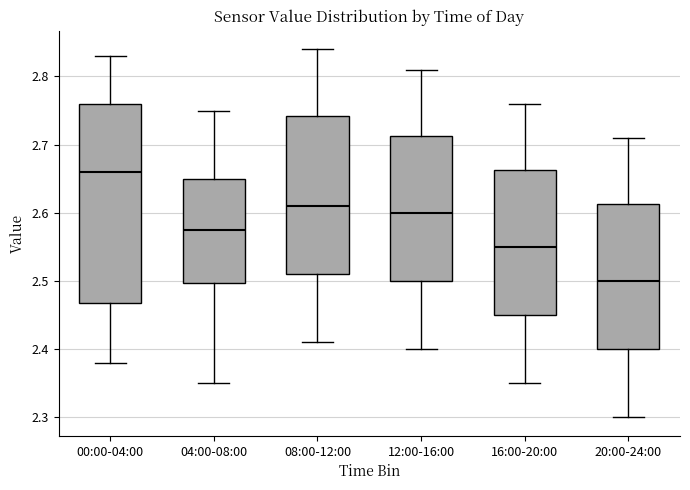

Reading left to right, read every box against the y-axis: the position of its median line, the range the box covers, and the ends of its whiskers. The values are not printed on the chart, so give them approximately, as read against the axis.

00:00-04:00: median 2.66, box 2.47 to 2.76, whiskers 2.38 to 2.83
04:00-08:00: median 2.58, box 2.50 to 2.65, whiskers 2.35 to 2.75
08:00-12:00: median 2.61, box 2.51 to 2.74, whiskers 2.41 to 2.84
12:00-16:00: median 2.60, box 2.50 to 2.71, whiskers 2.40 to 2.81
16:00-20:00: median 2.55, box 2.45 to 2.66, whiskers 2.35 to 2.76
20:00-24:00: median 2.50, box 2.40 to 2.61, whiskers 2.30 to 2.71